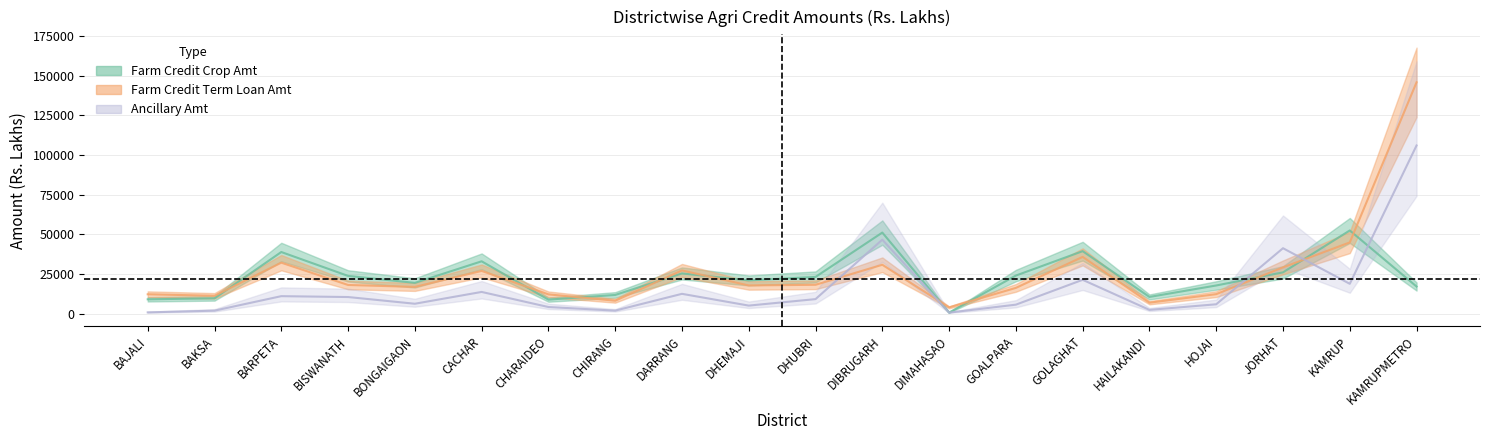

The value of Farm Credit Term Loan Amt at BAJALI is 12251.2. True or false?

True